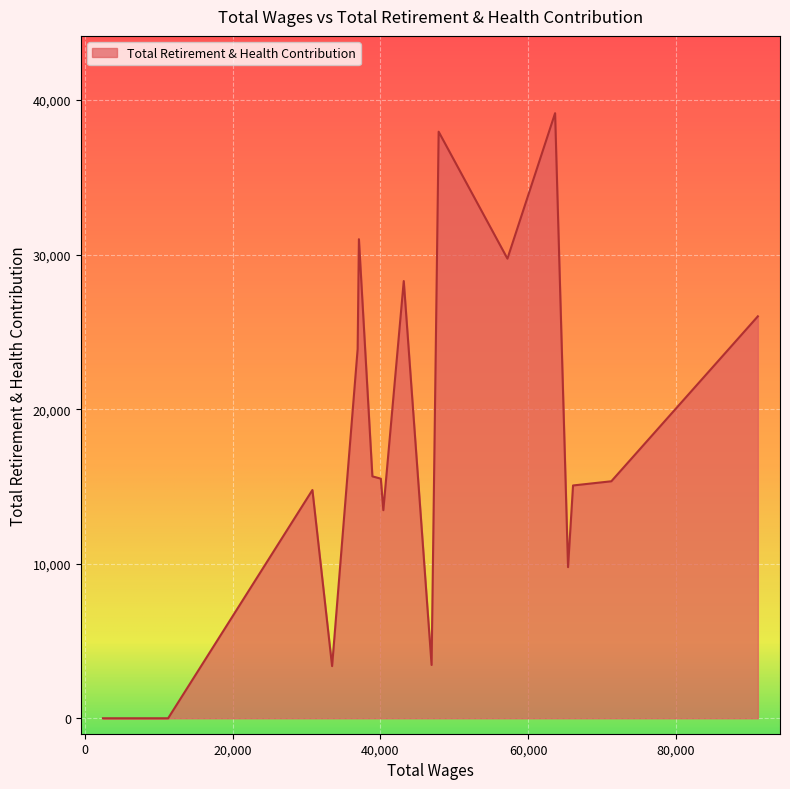

Reading left to right, list all the values displayed in this chart.

91128=26005	71280=15333	66094=15062	65415=9777	63663=39149	57207=29737	47890=37950	46932=3449	43163=28287	40395=13462	40058=15502	38913=15651	37089=30995	36917=23886	33455=3374	30790=14768	11247=0	5504=0	5440=0	5264=0	2415=0